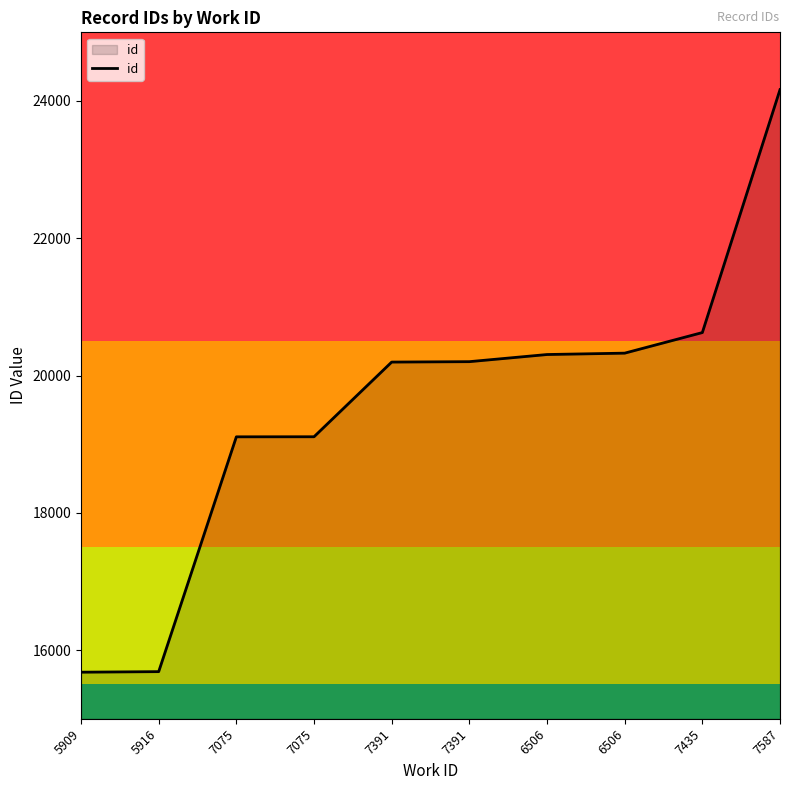

True or false: the data has more than 1 interior local peaks.

False